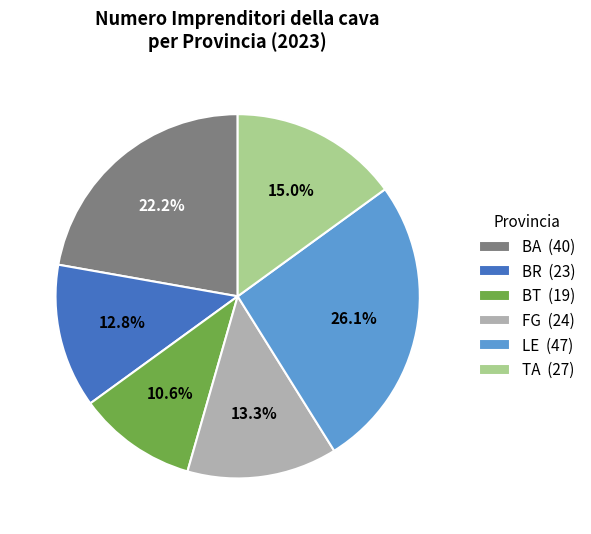

Combined, what portion of the pie is BT and TA?

25.6%